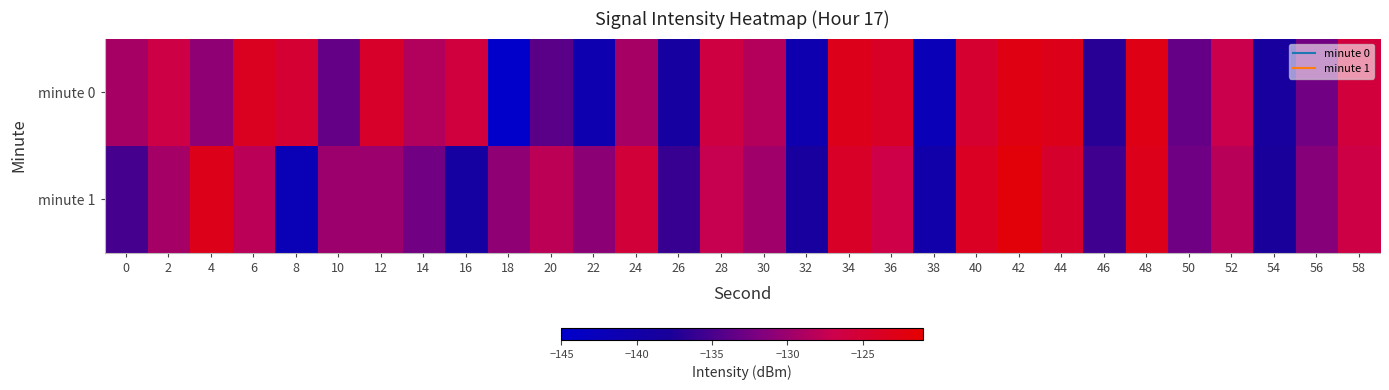

What is the total value across all series at 12?

-254.5